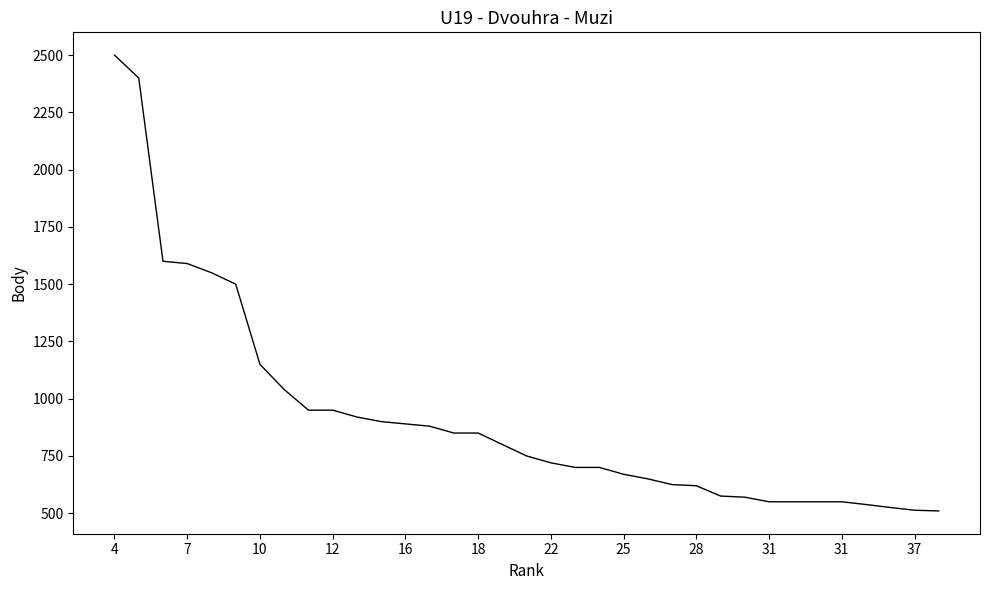

What is the maximum value shown in the chart?

2500